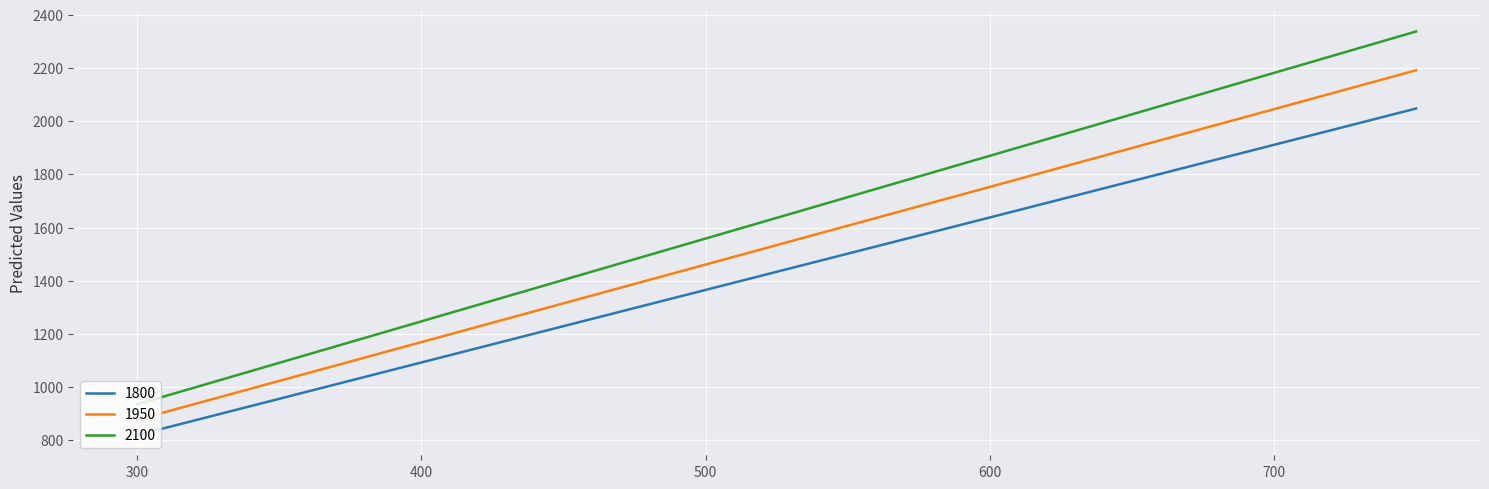

True or false: 2100 has more than 0 interior local peaks.

False